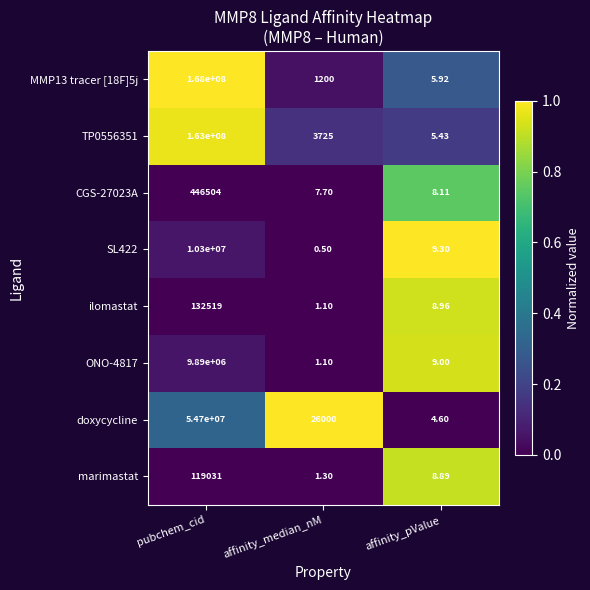

Which series has the largest total across all categories?

MMP13 tracer [18F]5j